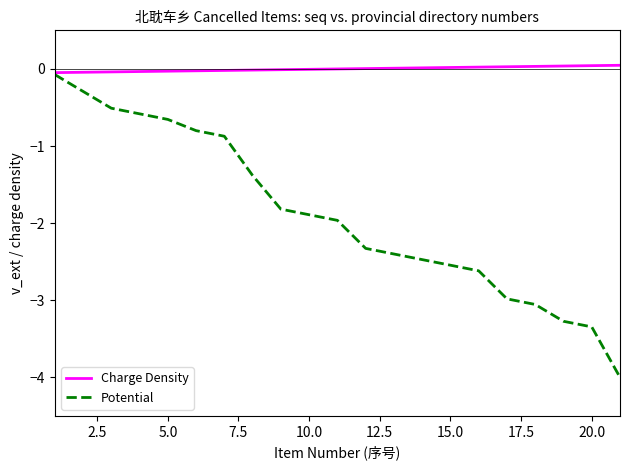

Rank the series by their average value, from lowest to highest.

Potential, Charge Density